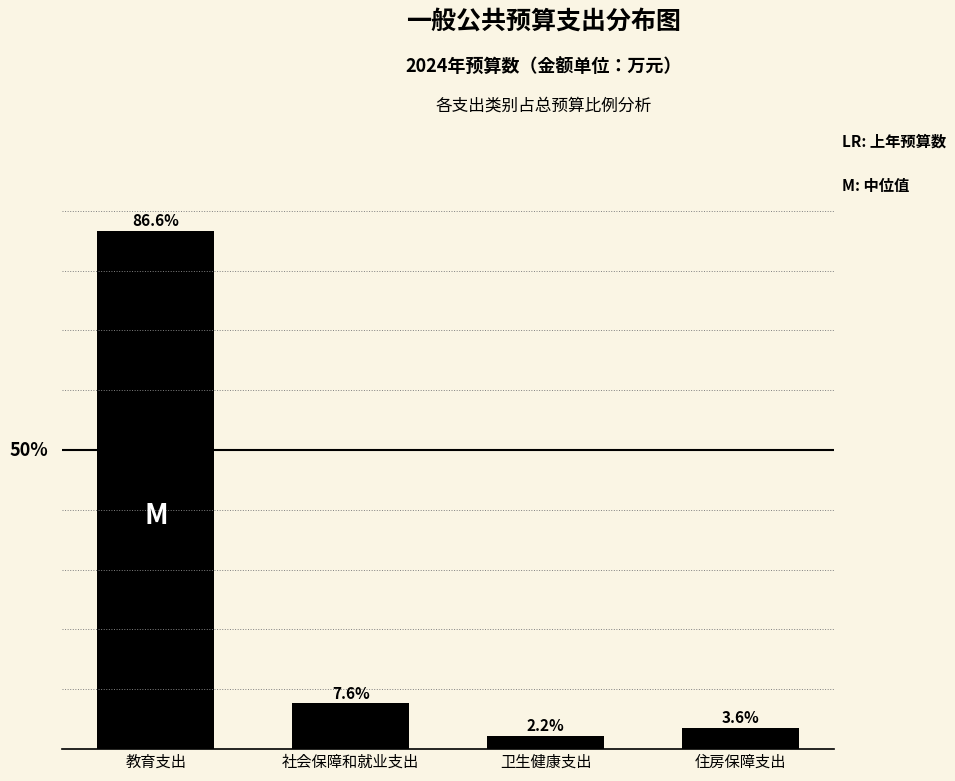

Where is the data nearest to the value 44?

社会保障和就业支出